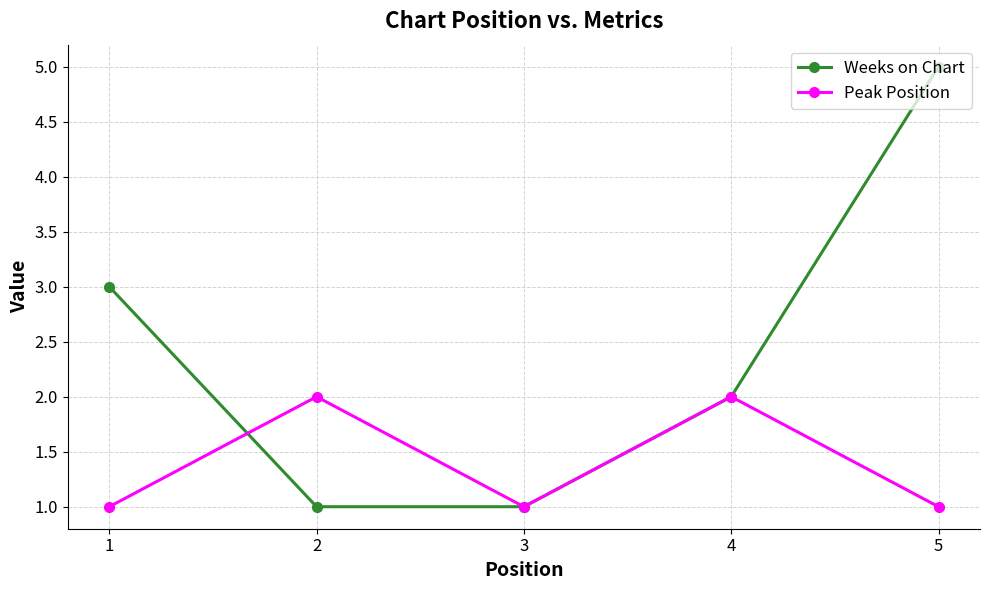

Reading right to left, list all the values displayed in this chart.

Weeks on Chart: 5=5	4=2	3=1	2=1	1=3
Peak Position: 5=1	4=2	3=1	2=2	1=1